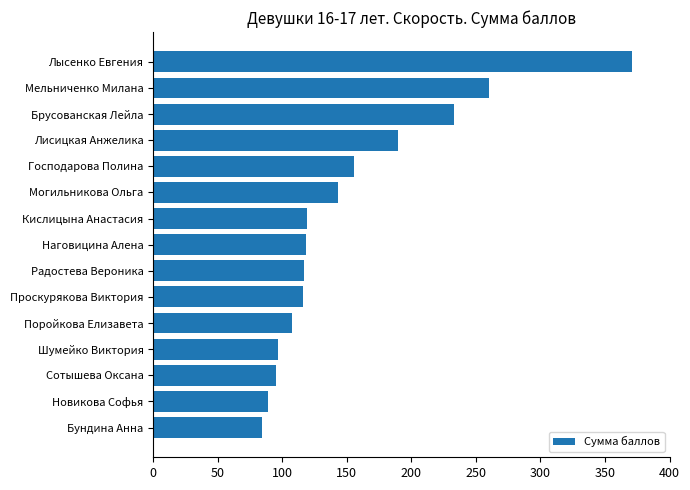

True or false: the data shows 189.8 at Лисицкая Анжелика.

True